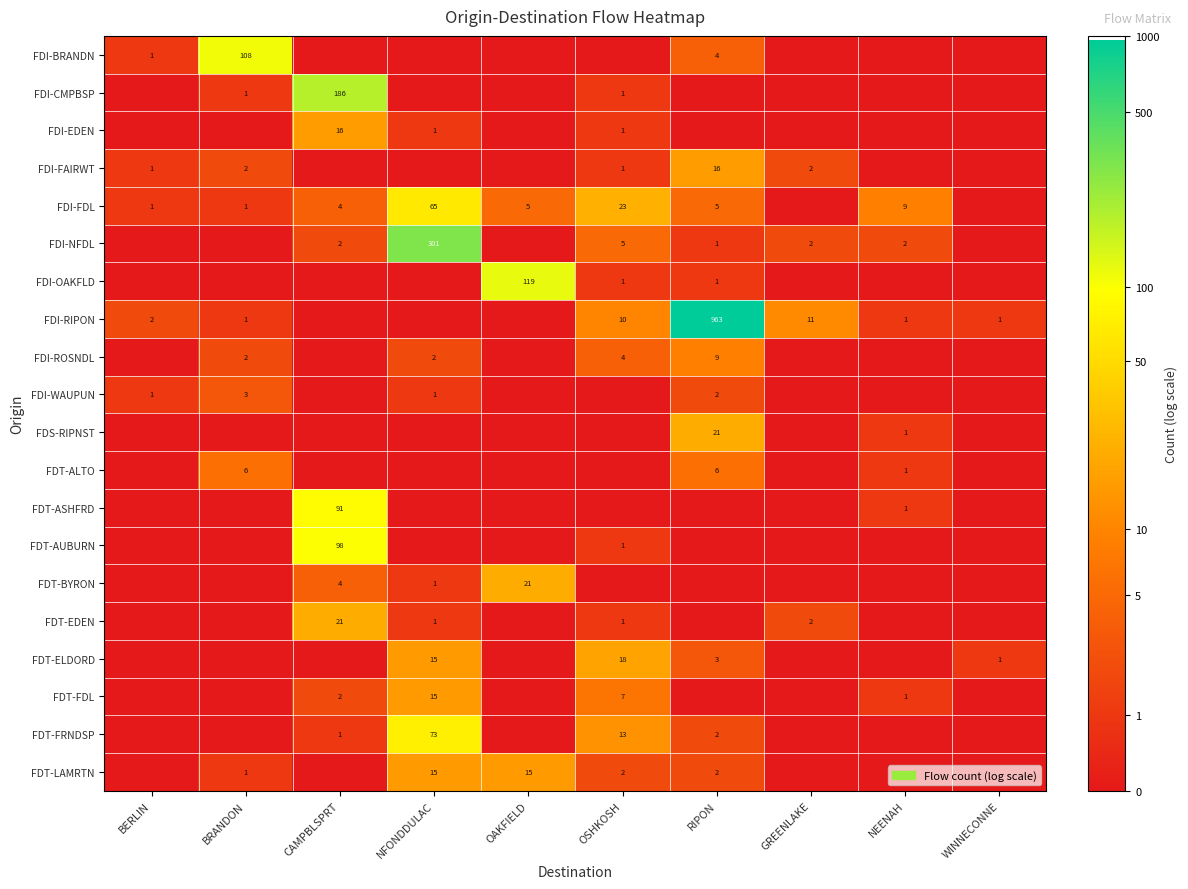

Which has a higher value, NEENAH or BRANDON?

BRANDON